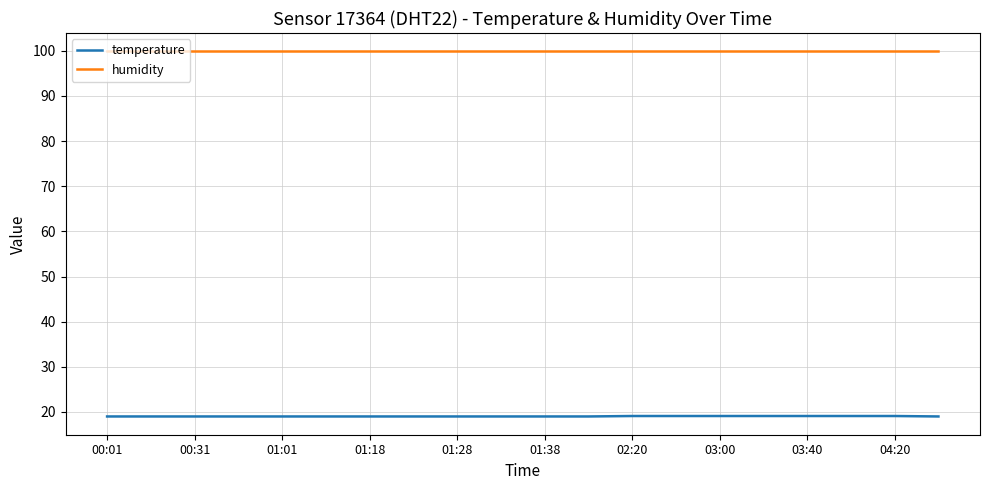

Which series has the largest total across all categories?

humidity